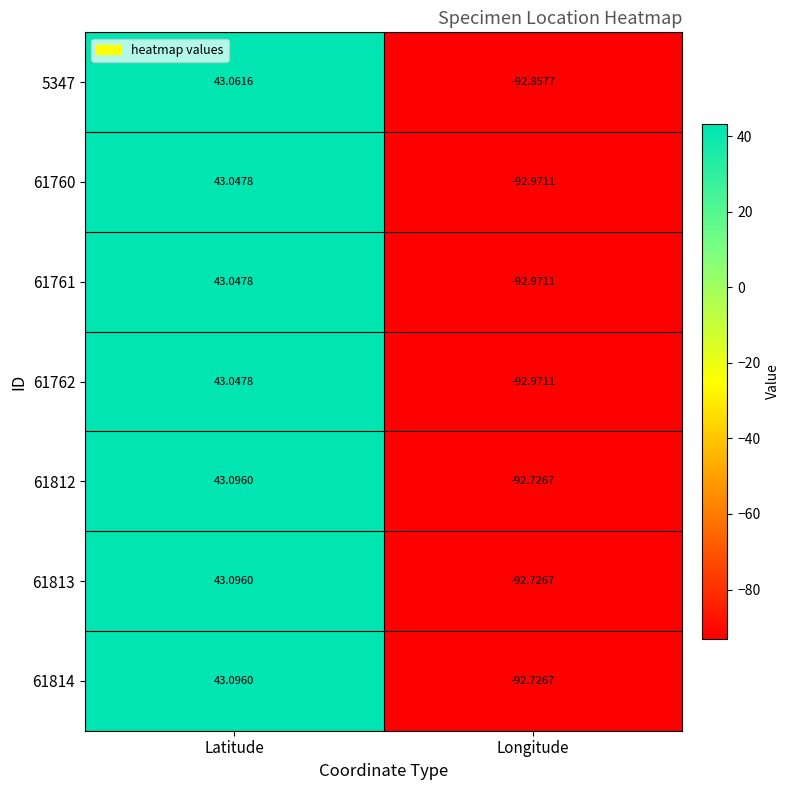

How many data points in 61814 are less than 43?

1